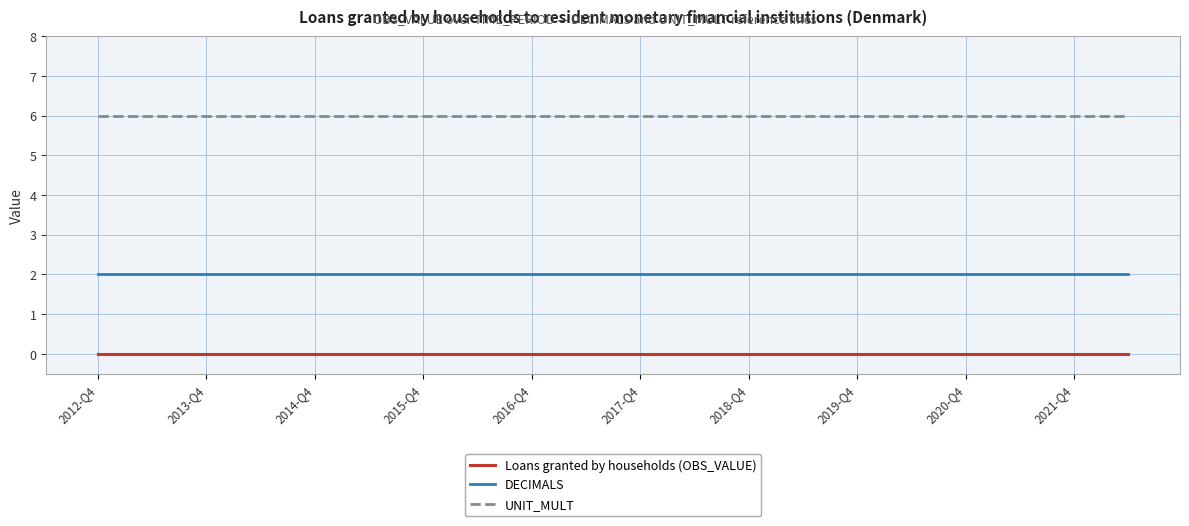

True or false: DECIMALS and Loans granted by households (OBS_VALUE) intersect in this chart.

False